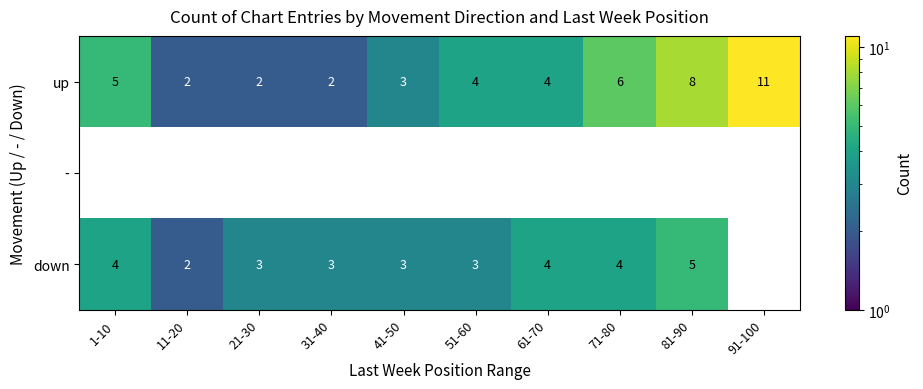

Which series has the largest total across all categories?

up